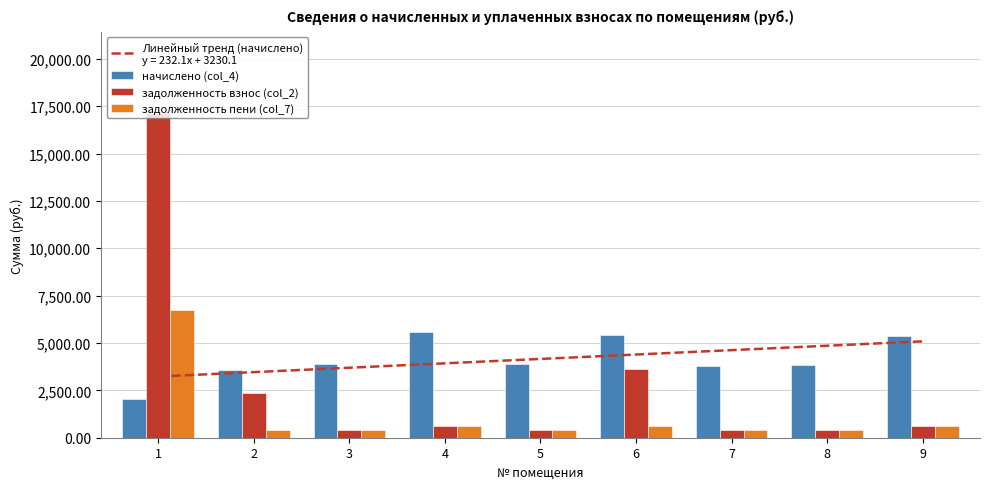

Which series has the largest range (max minus min)?

задолженность взнос (col_2)